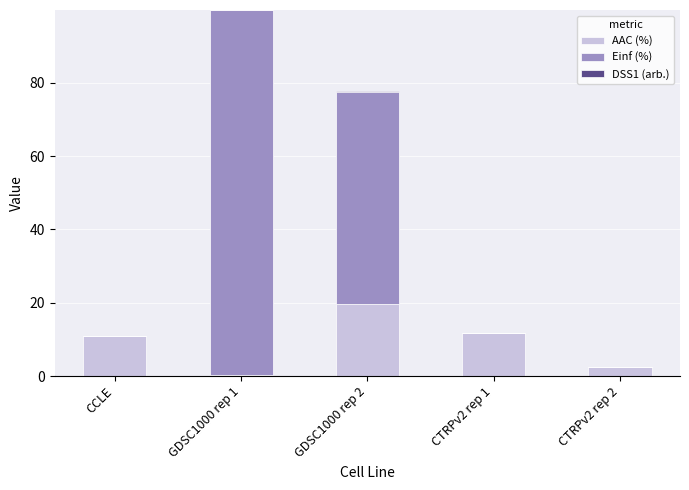

The value of AAC (%) at GDSC1000 rep 2 is 27.3. True or false?

False